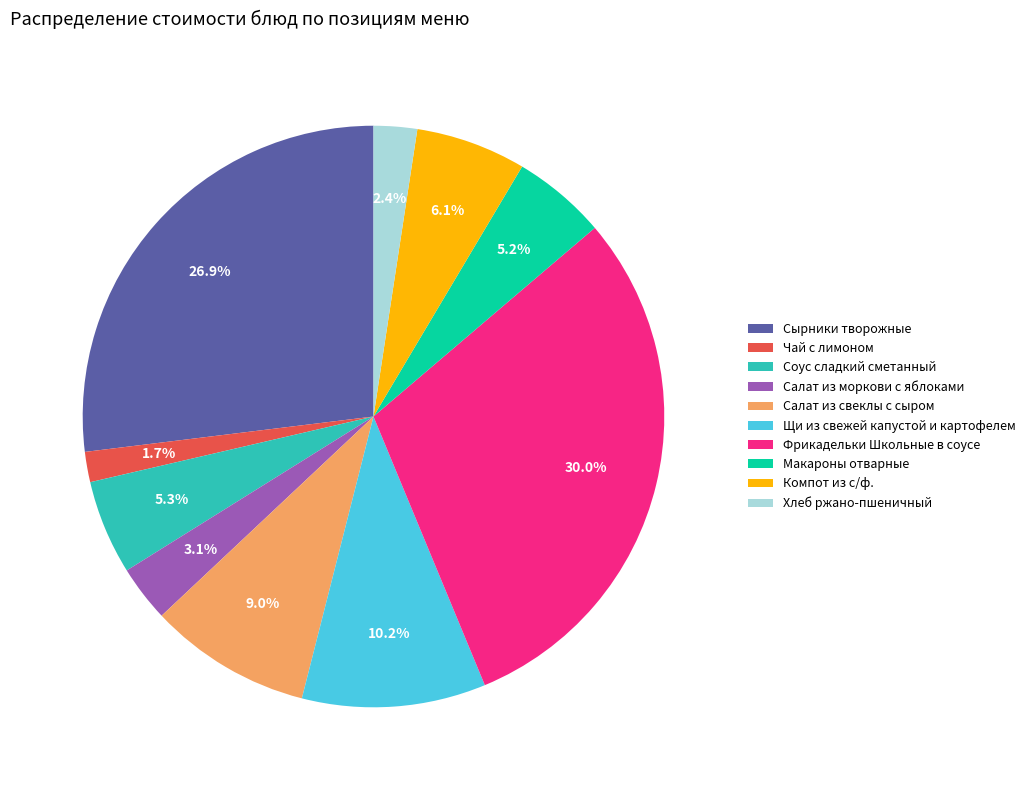

Do Чай с лимоном and Щи из свежей капустой и картофелем together represent more than half of the pie?

No